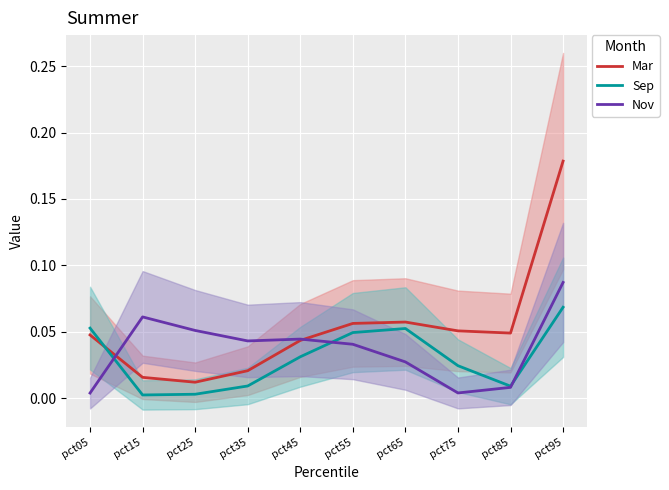

At how many categories does at least one series exceed 0?

10